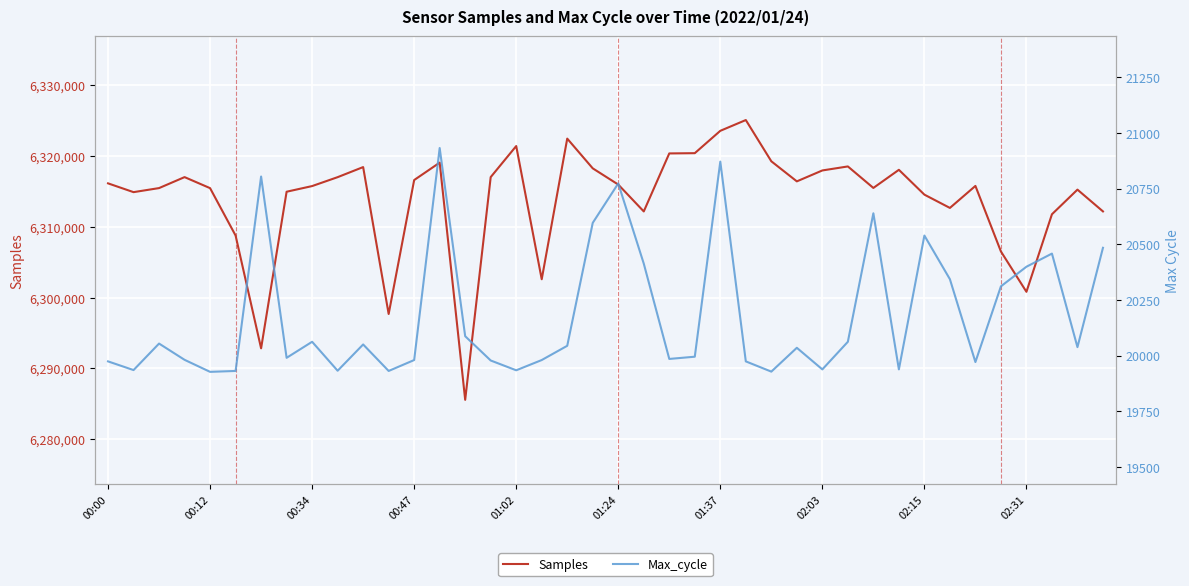

Does the chart display data point markers on the line(s)?

No